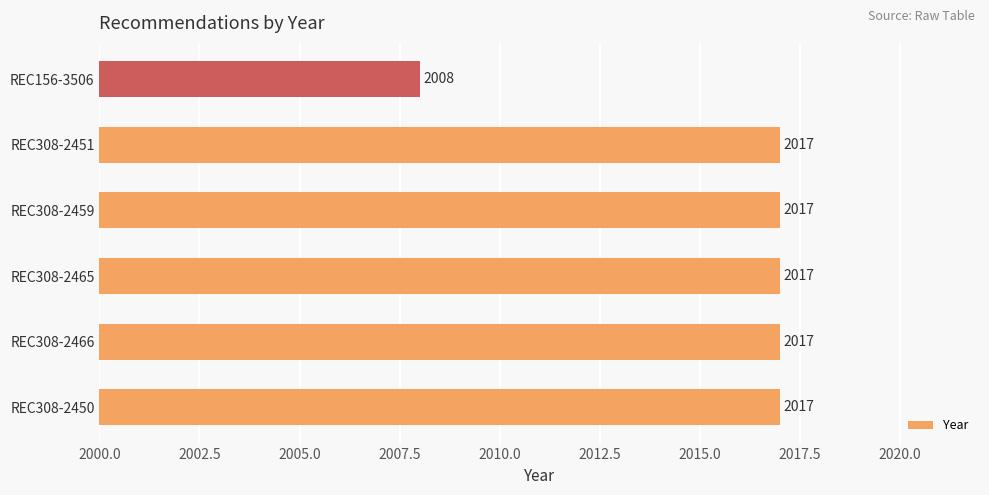

Count the number of categories in the chart.

6